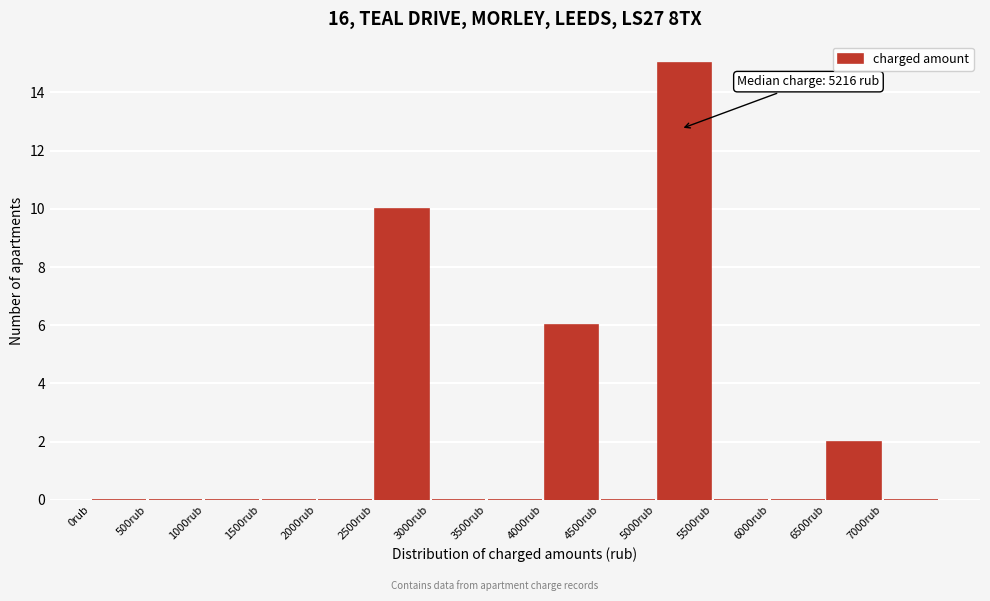

Over which range of the x-axis is the bar tallest?

5000 to 5500